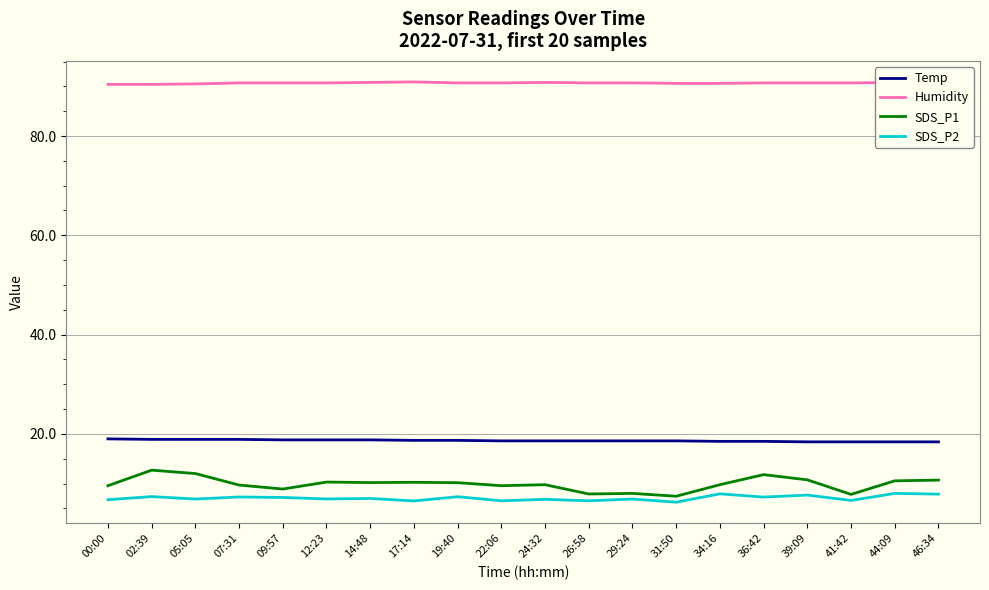

List the series in order of their peak value, lowest first.

SDS_P2, SDS_P1, Temp, Humidity